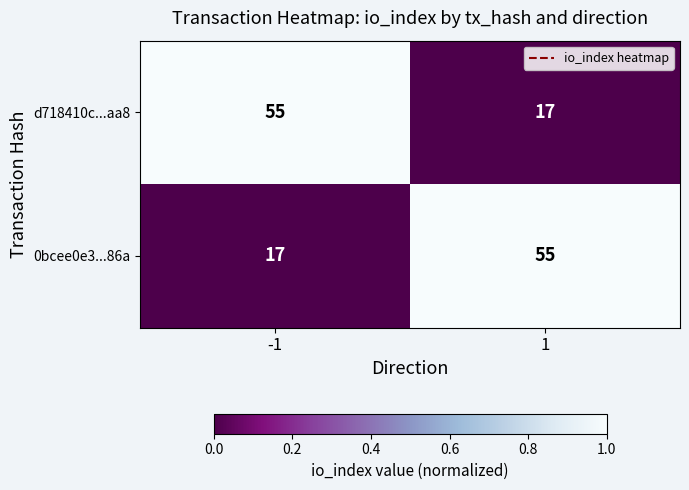

Is the value of 0bcee0e3...86a at -1 greater than the value of d718410c...aa8 at -1?

No